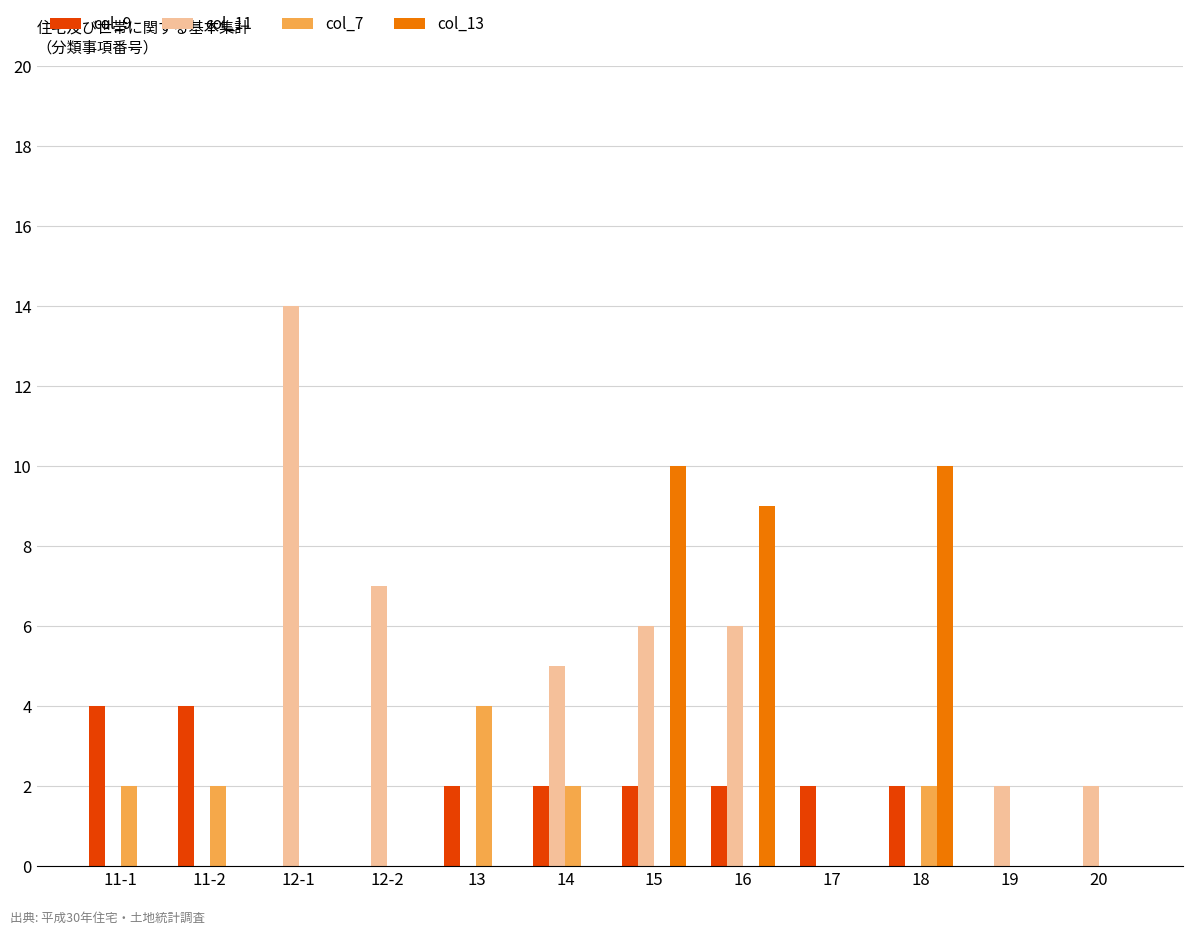

Between 12-1 and 15, which series saw the biggest shift?

col_13